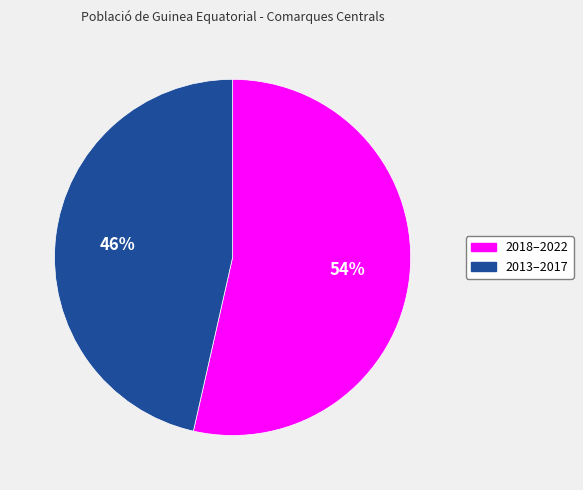

True or false: 2018–2022 accounts for 54% of the total.

True